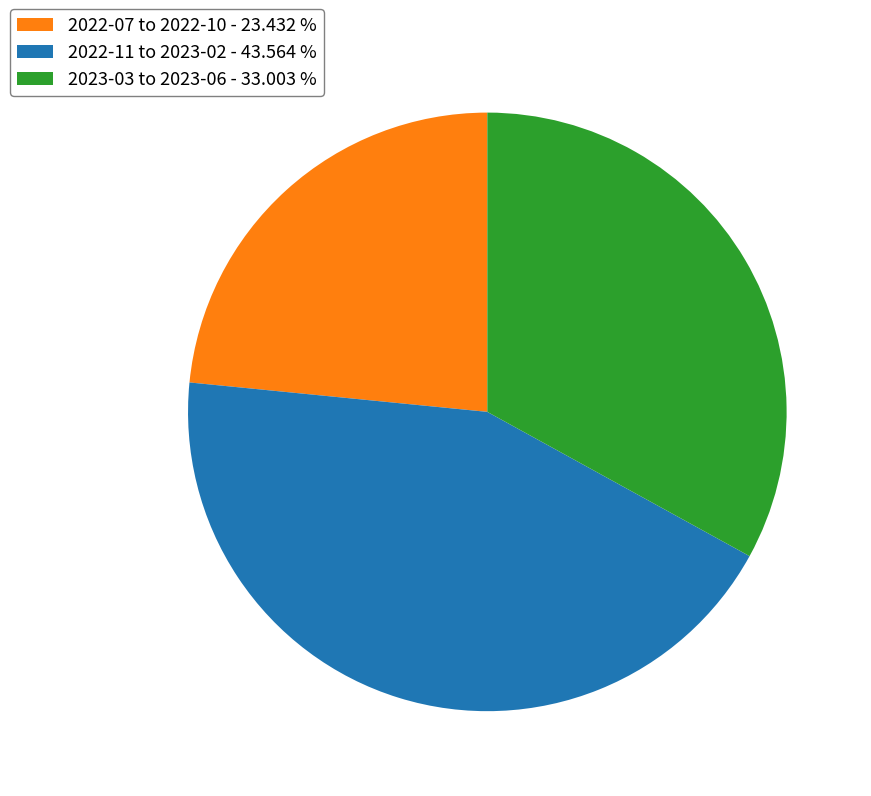

Does 2022-07 to 2022-10 - 23.432 % account for over 50% of the chart?

No